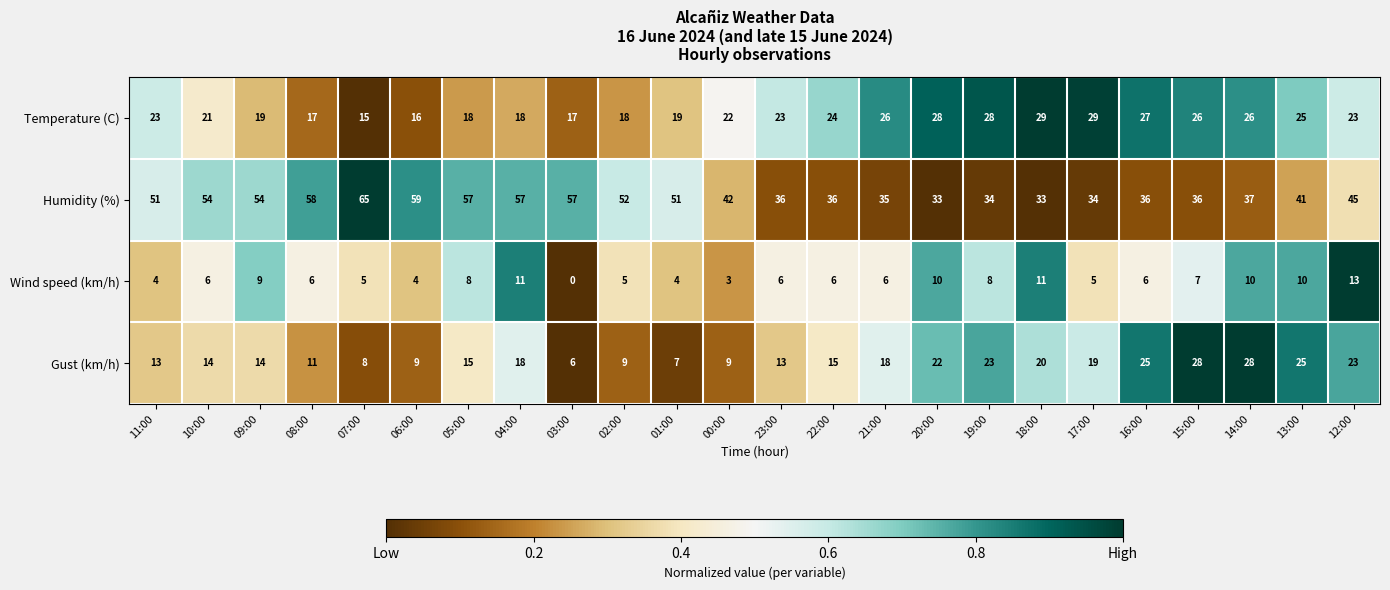

List the series in order of their peak value, highest first.

Humidity (%), Temperature (C), Gust (km/h), Wind speed (km/h)